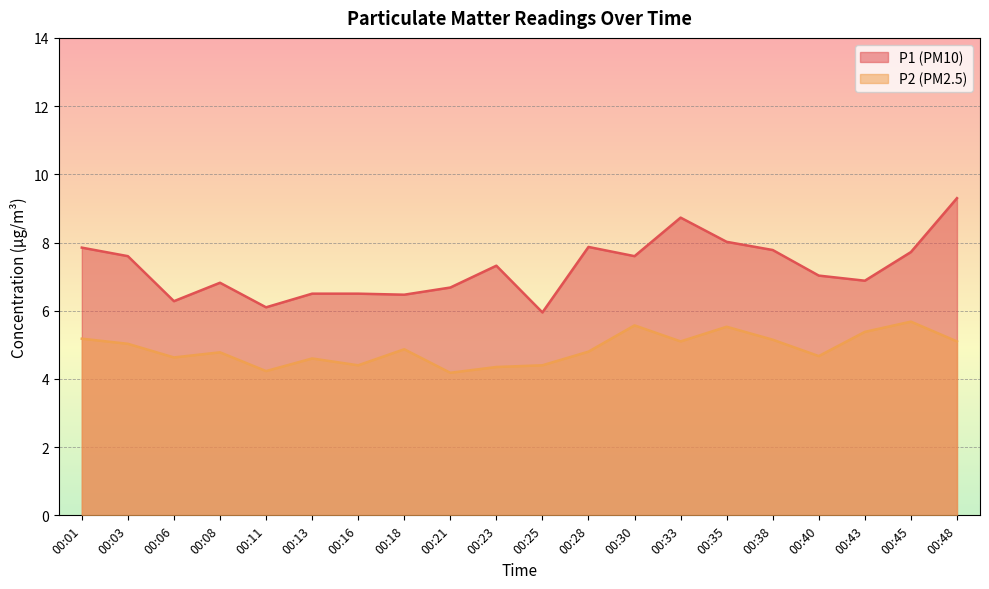

What is the difference between the maximum and second lowest values in the P2 series?

1.4